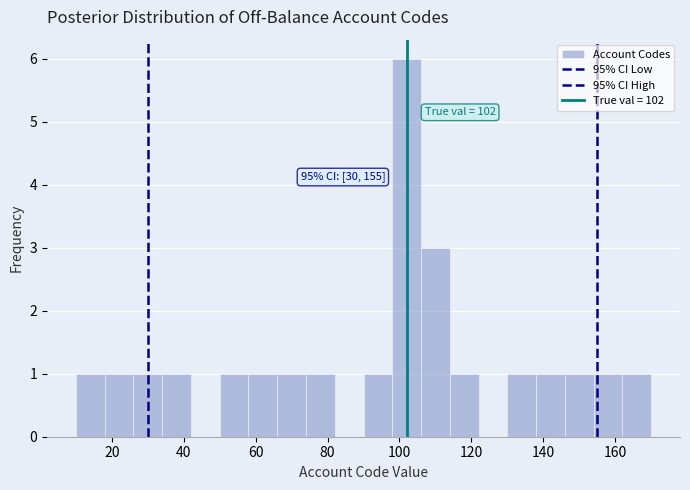

Over which range of the x-axis is the bar tallest?

98 to 106